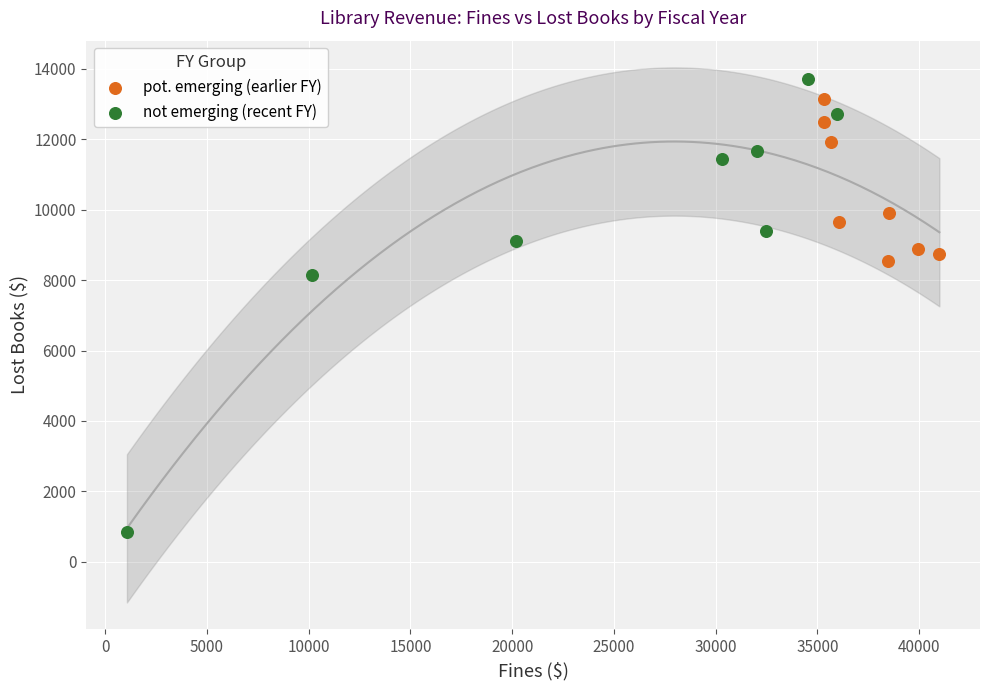

Which series contains the lowest Y value?

not emerging (recent FY)